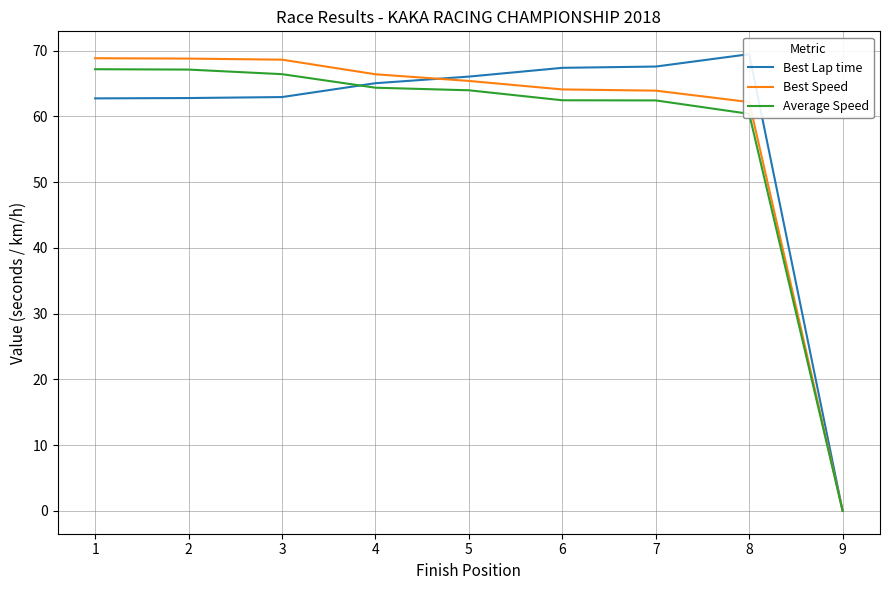

List the series in order of their overall mean, highest first.

Best Speed, Best Lap time, Average Speed